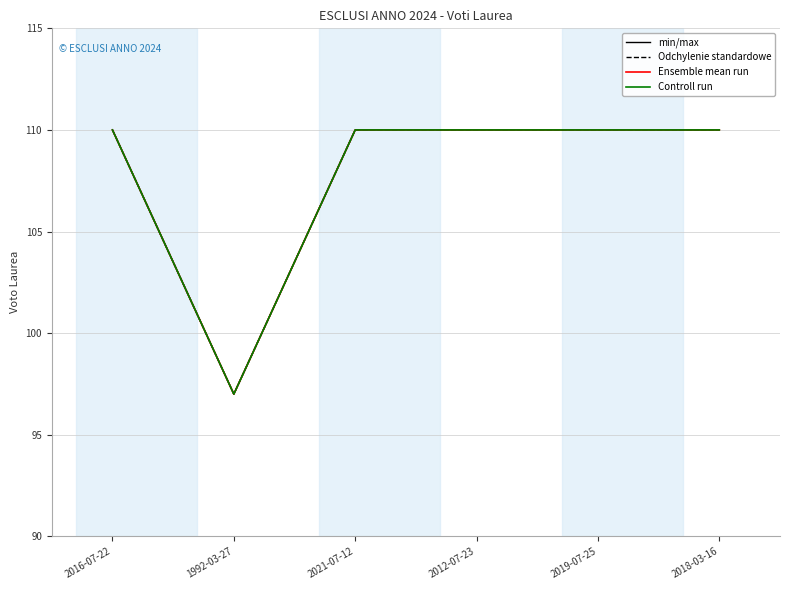

How many lines are shown in the chart?

4